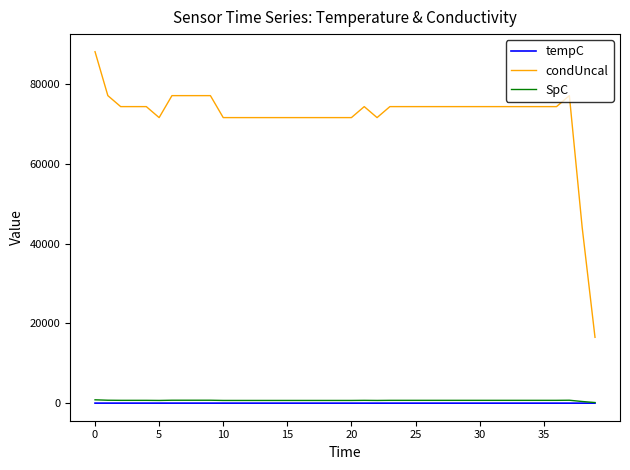

What is the lowest value of the condUncal series?

16533.4